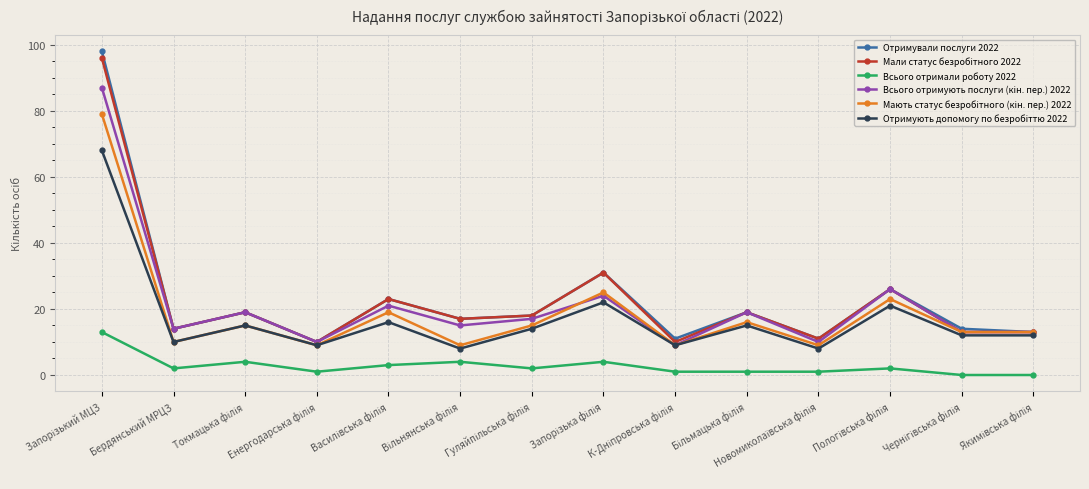

True or false: Отримували послуги 2022 and Всього отримали роботу 2022 cross at least once.

False